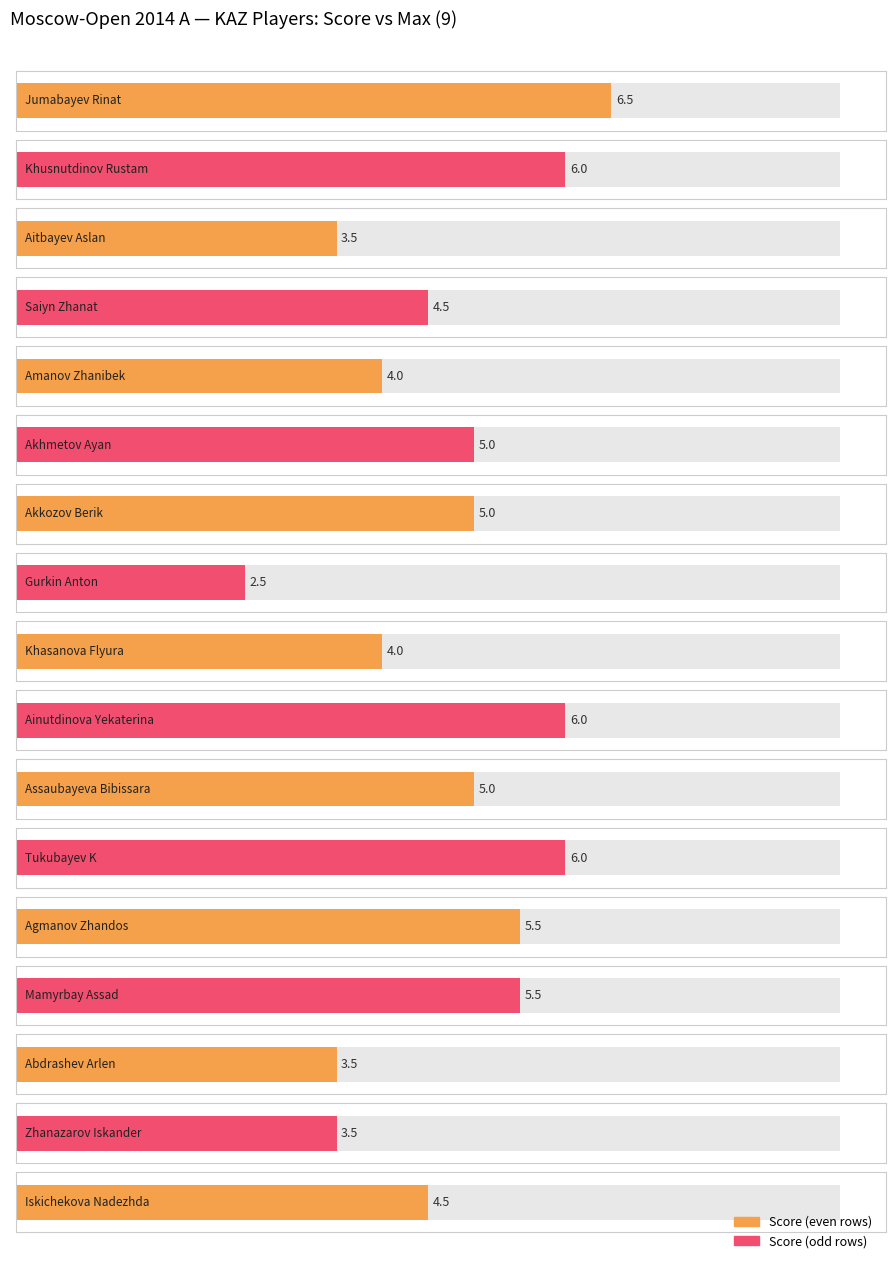

Which category has the highest value across all series?

Jumabayev Rinat